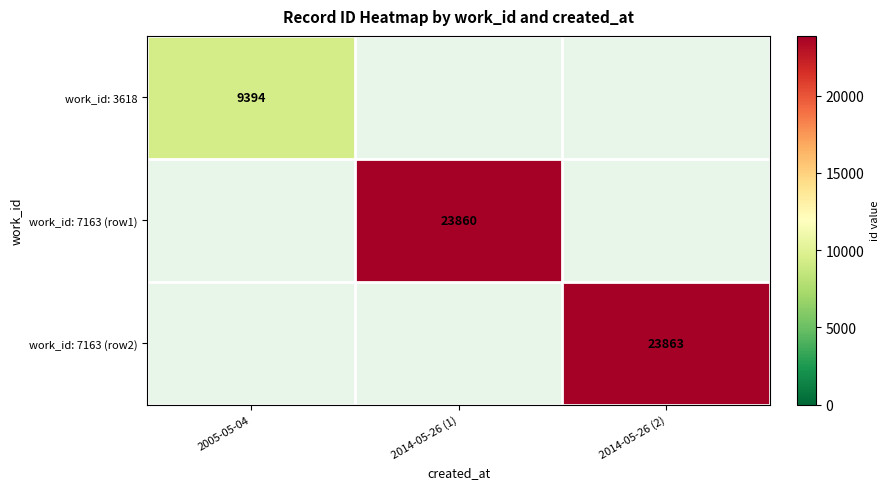

List the series in order of their overall mean, lowest first.

work_id: 3618, work_id: 7163 (row1), work_id: 7163 (row2)